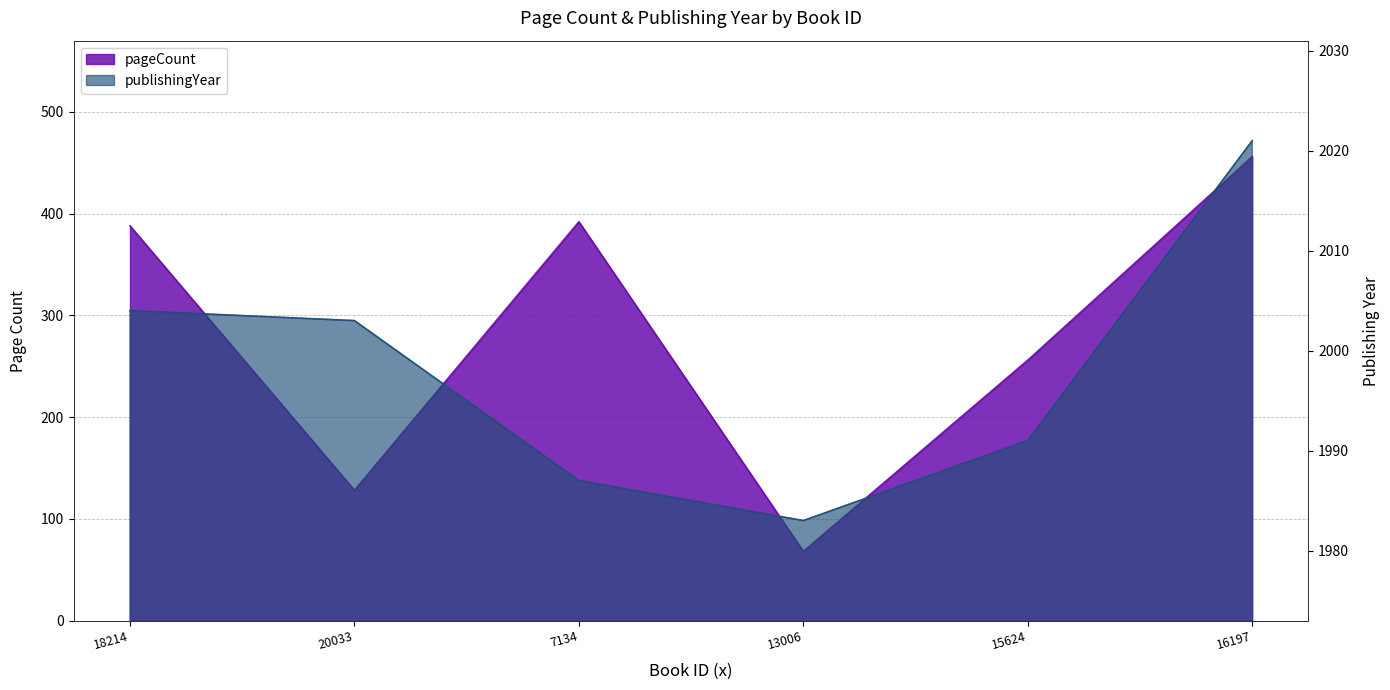

Rank the series at 13006 from lowest to highest value.

pageCount, publishingYear